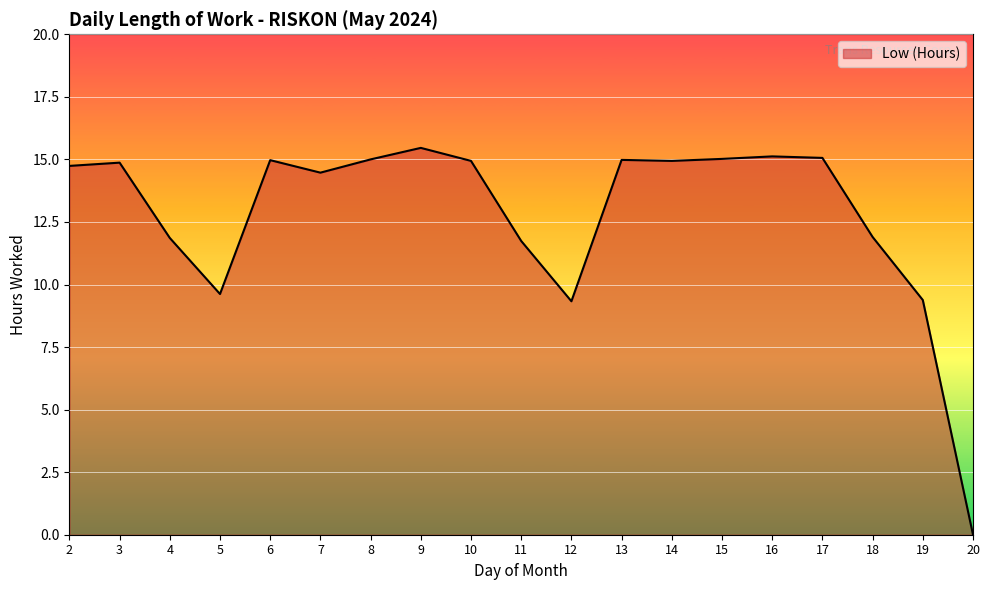

At which category does the chart reach its minimum across all series?

20